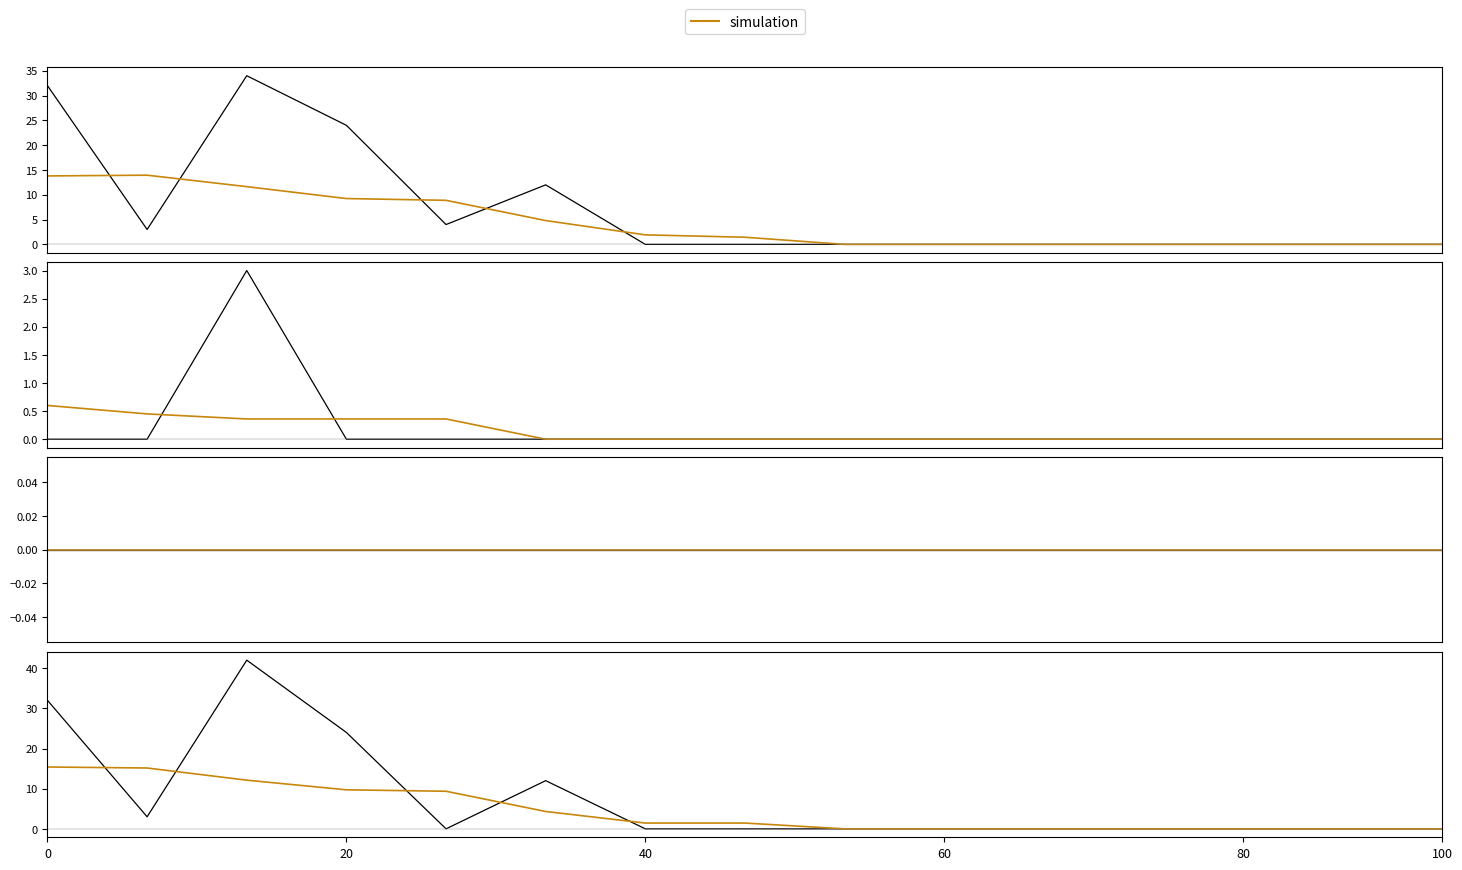

What is the label of the 10th point from the left?

60